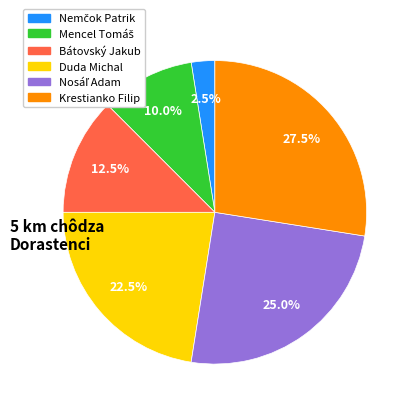

Between Bátovský Jakub and Krestianko Filip, which is larger?

Krestianko Filip